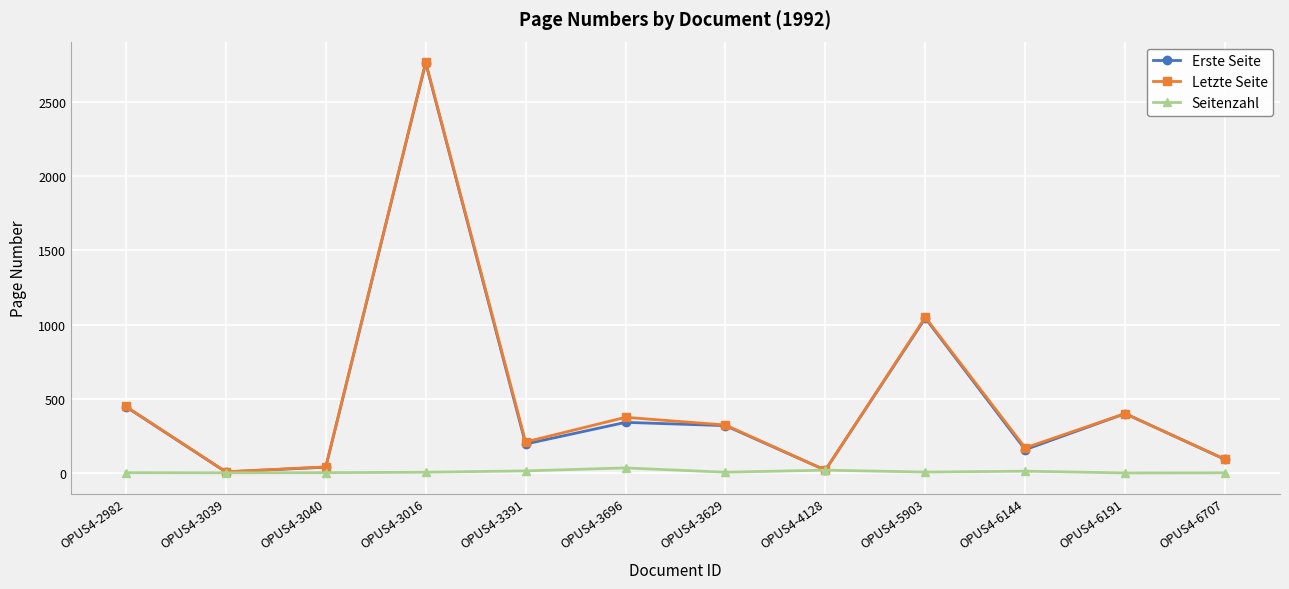

What is the highest value of the Letzte Seite series?

2768